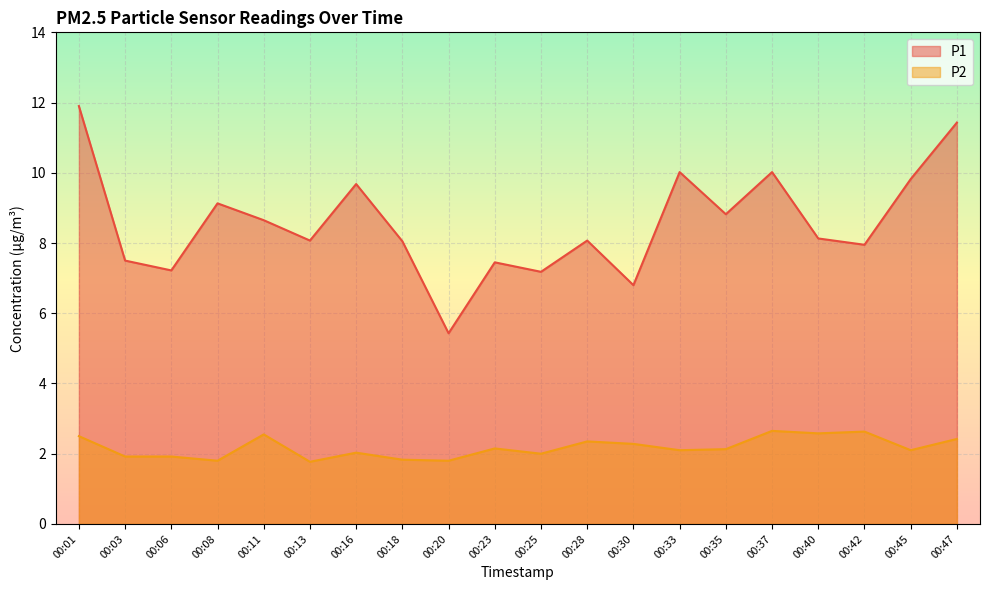

What is the highest value of the P1 series?

11.9